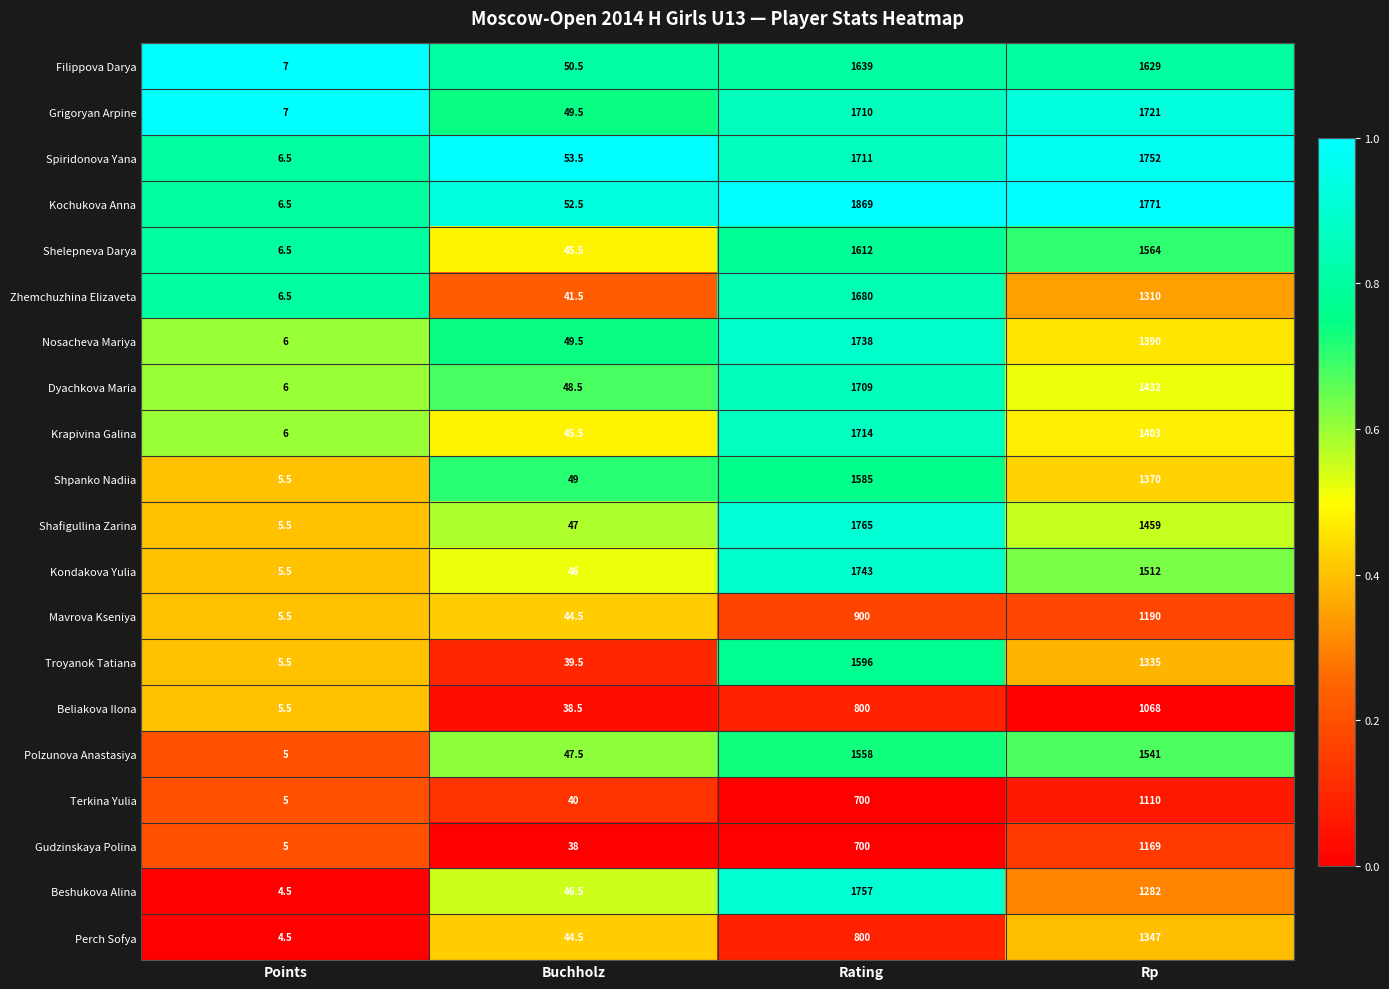

What is the average value of the Grigoryan Arpine series?

871.9